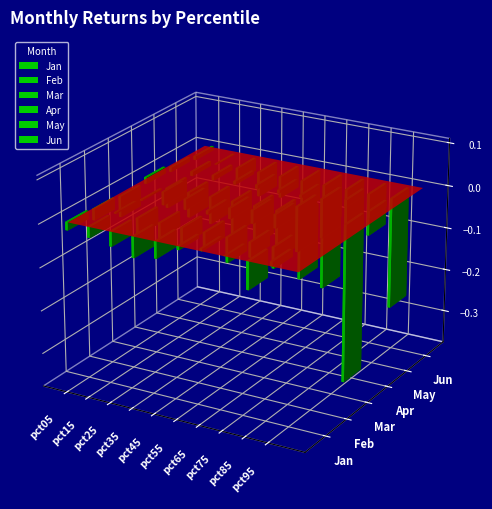

How many negative values does the Apr series have?

9